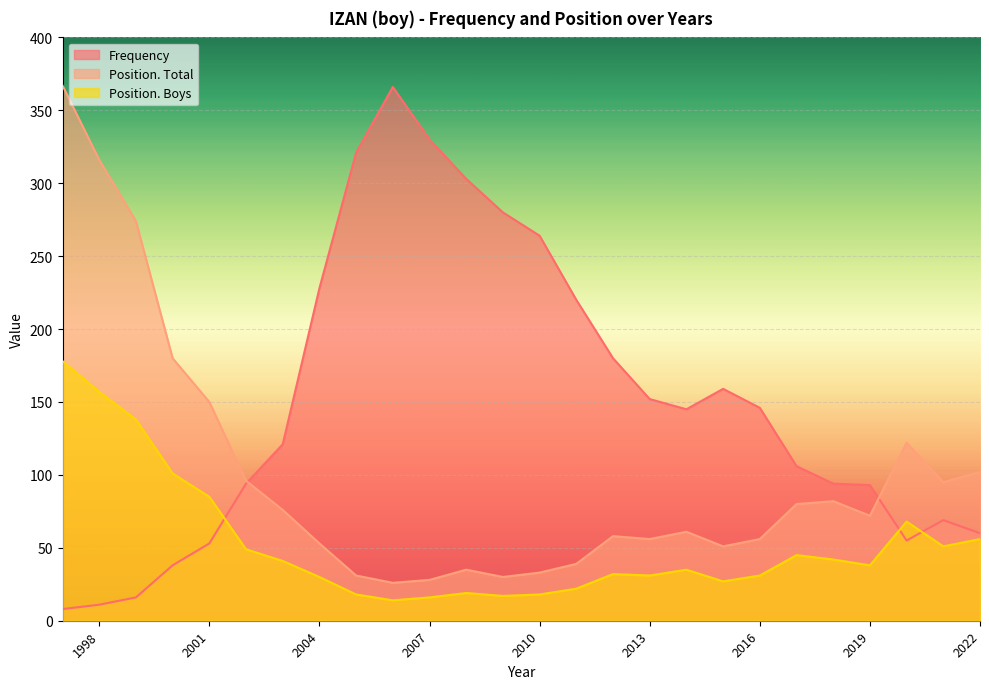

What is the maximum value shown in the chart?

367